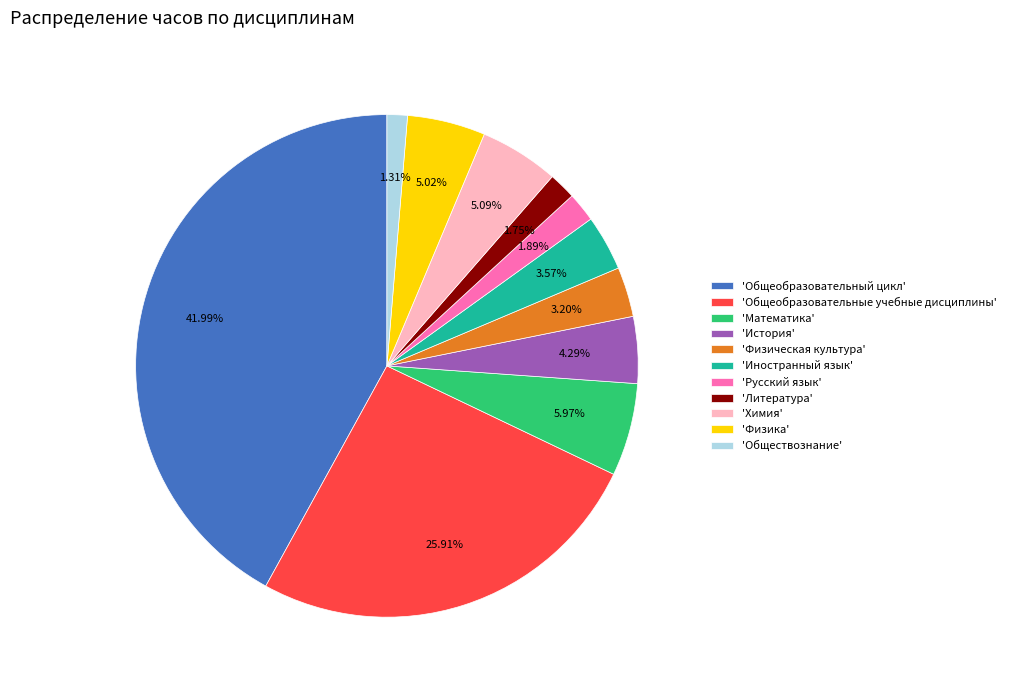

Which slice is the largest?

'Общеобразовательный цикл'